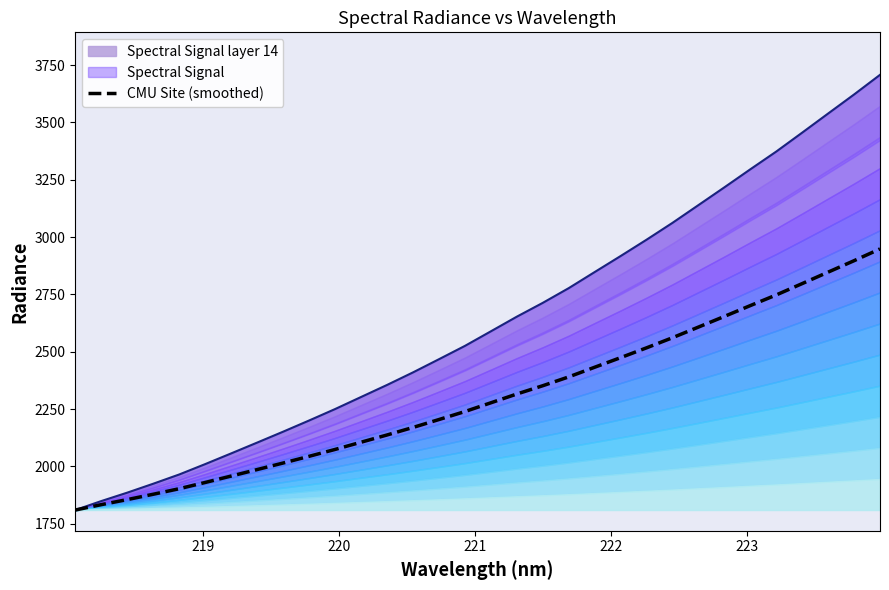

What is the lowest value of the CMU Site (smoothed) series?

1809.5